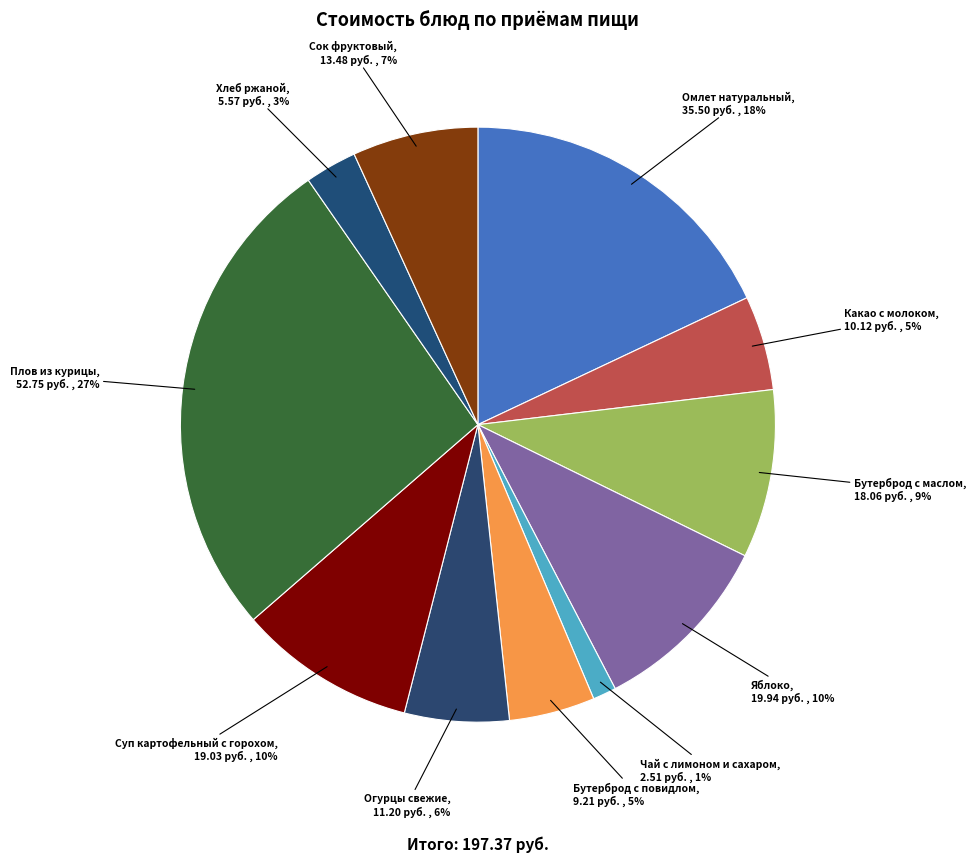

Which slice is the smallest?

Чай с лимоном и сахаром